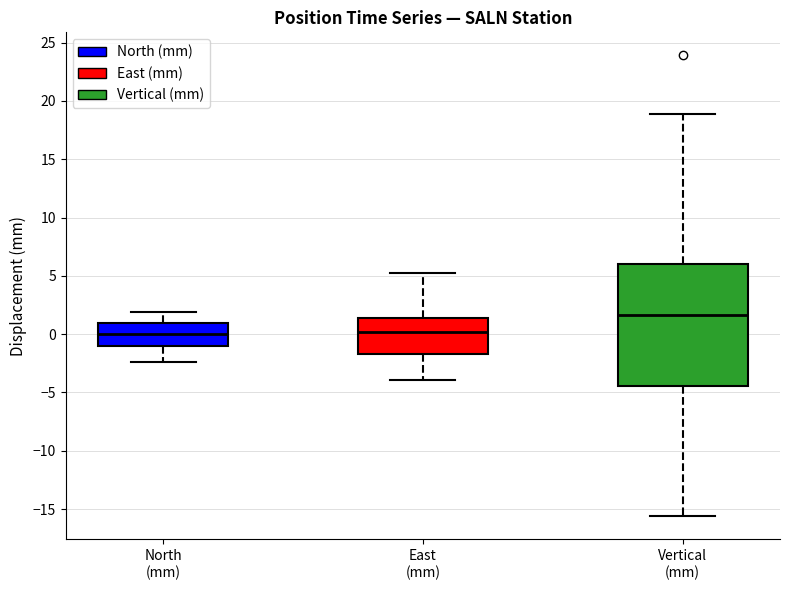

Where does the lower whisker of the box for North (mm) end on the y-axis? The values are not printed on the chart, so give them approximately, as read against the axis.

-2.5